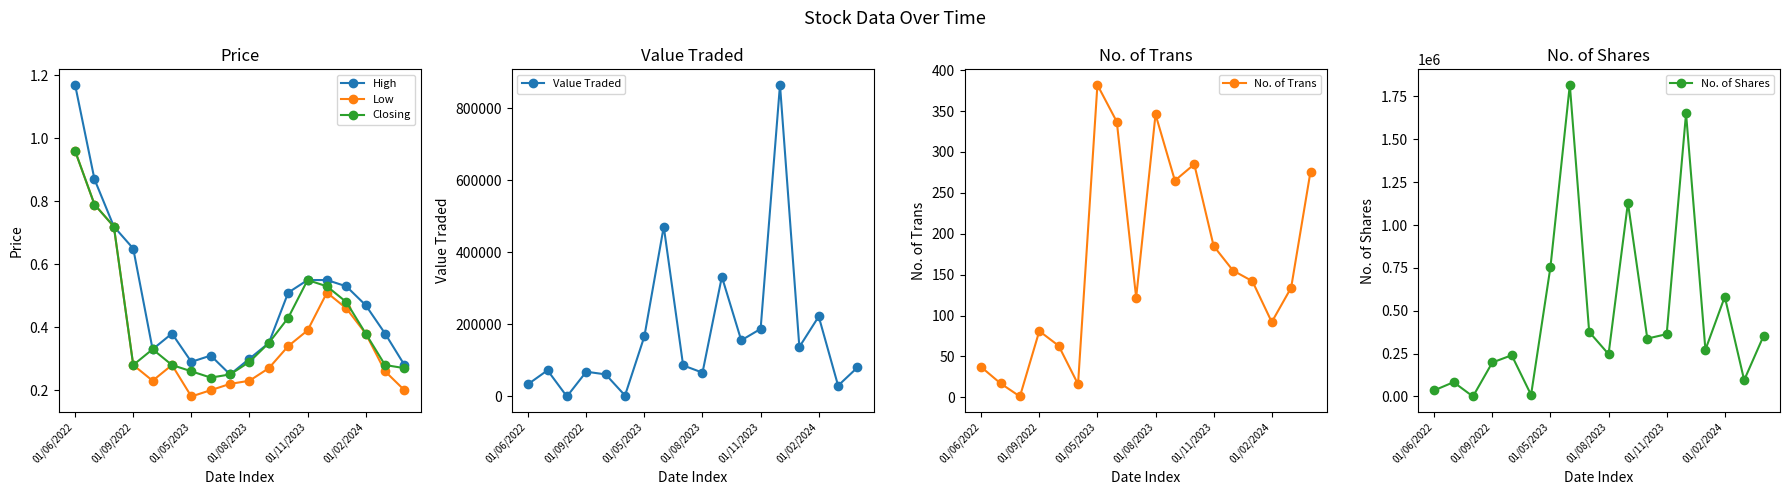

How many interior local peaks does the Value Traded series have?

6